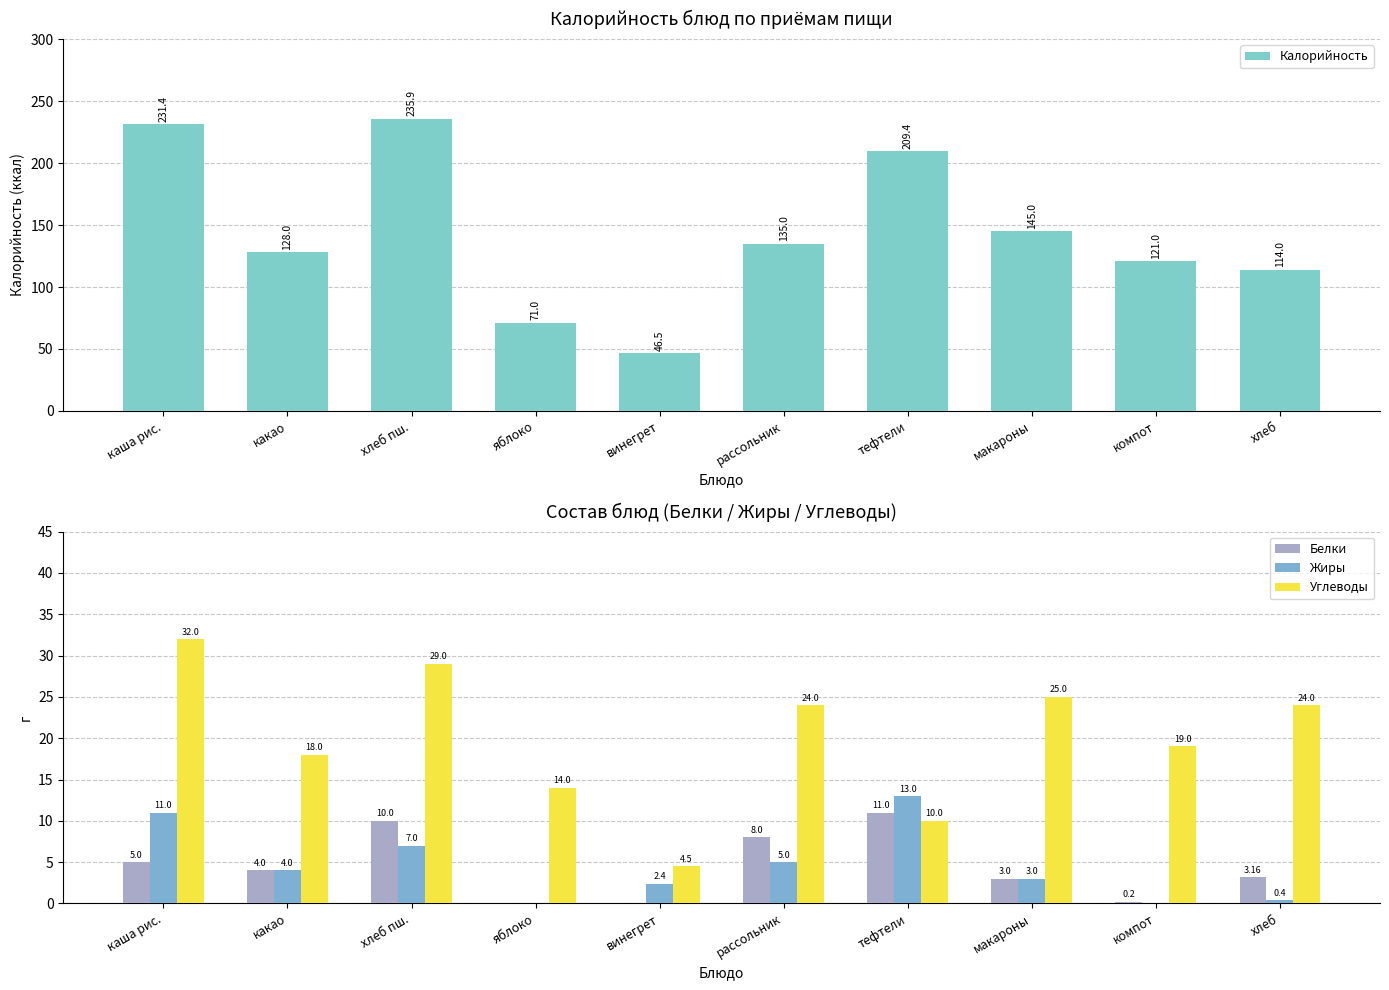

What is the value of the Калорийность bar at the 2nd from the left?

128.0